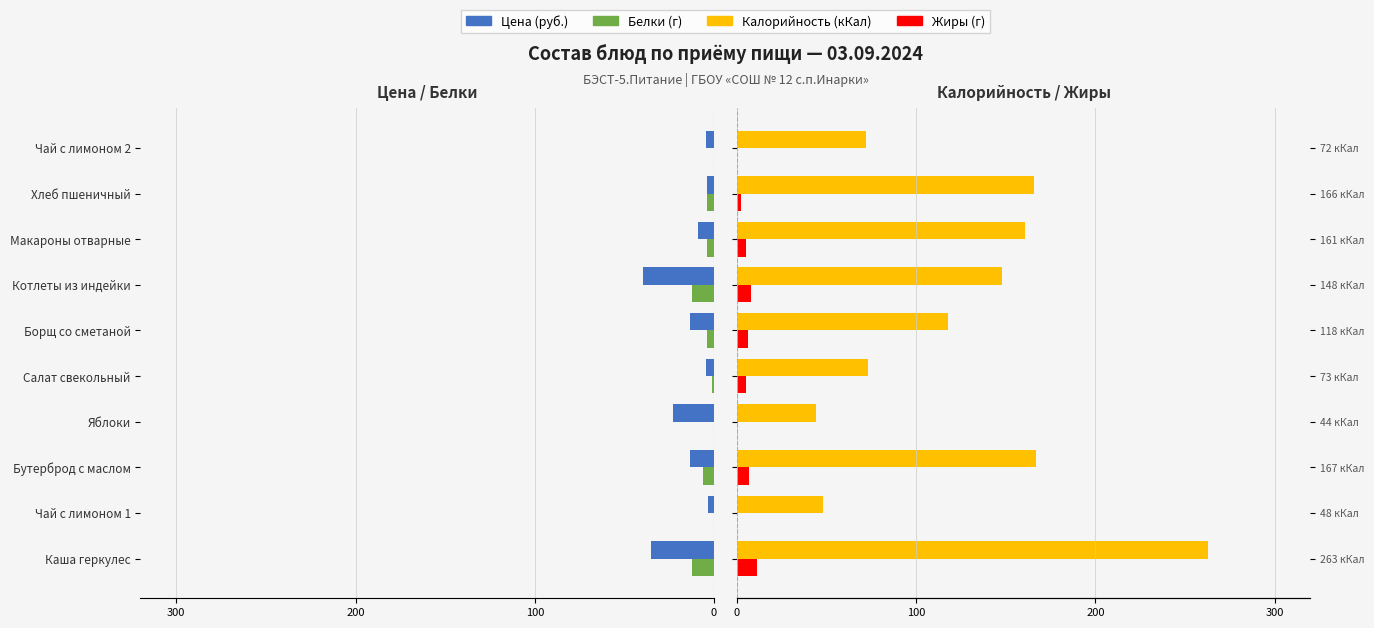

What are all the series names shown in the legend?

Цена, Белки, Калорийность, Жиры